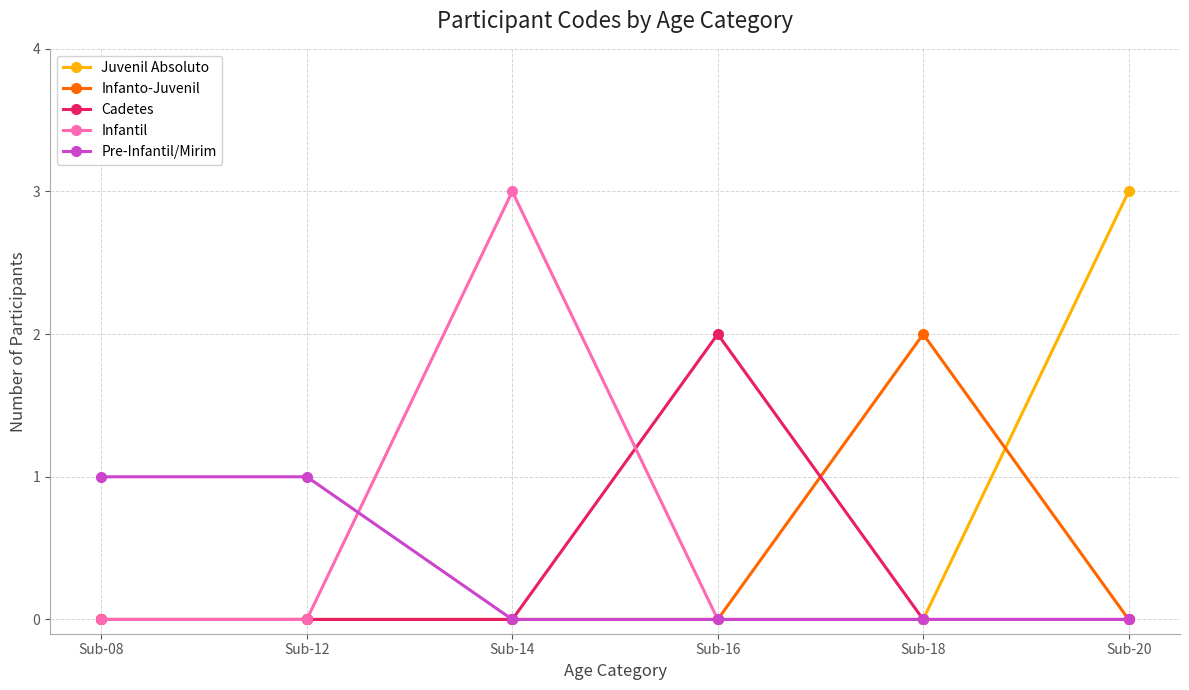

The Infantil series shows 2 at Sub-08. True or false?

False